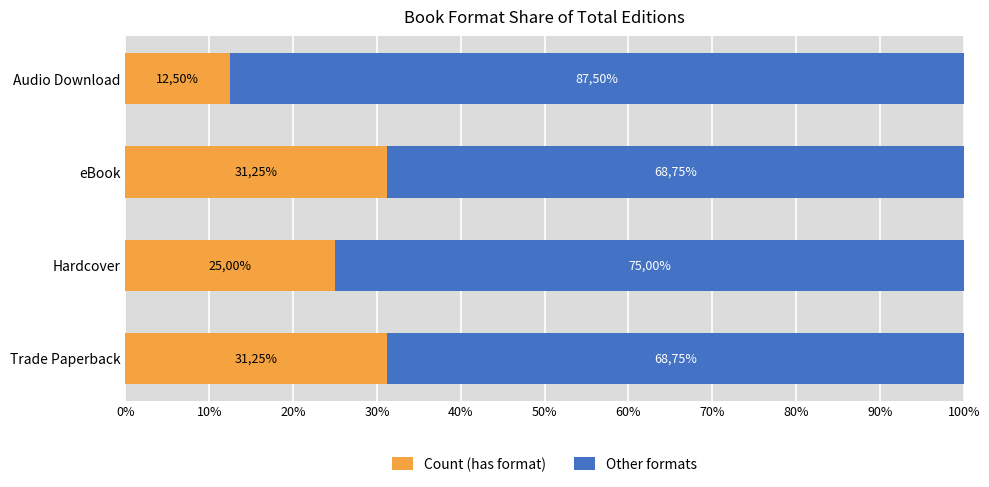

How many groups of bars are there?

4